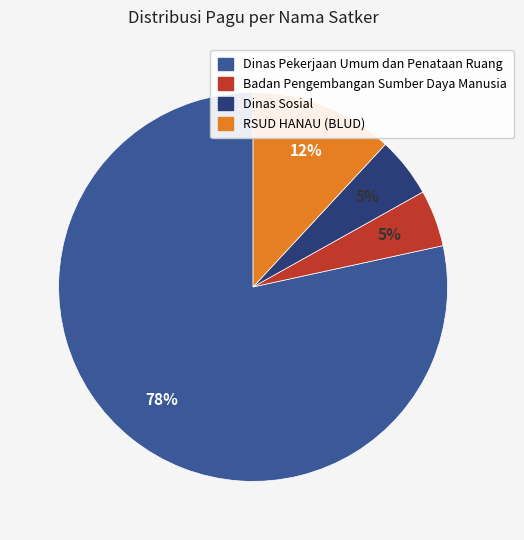

Is there a majority slice in this chart?

Yes